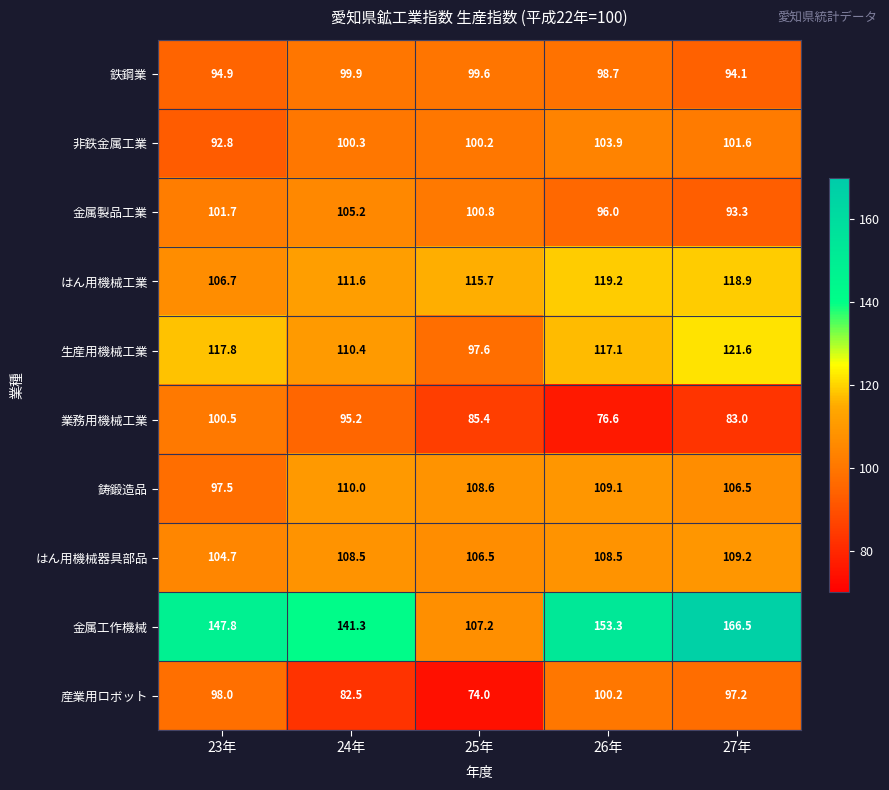

What value does the 非鉄金属工業 series have at 26年?

103.9